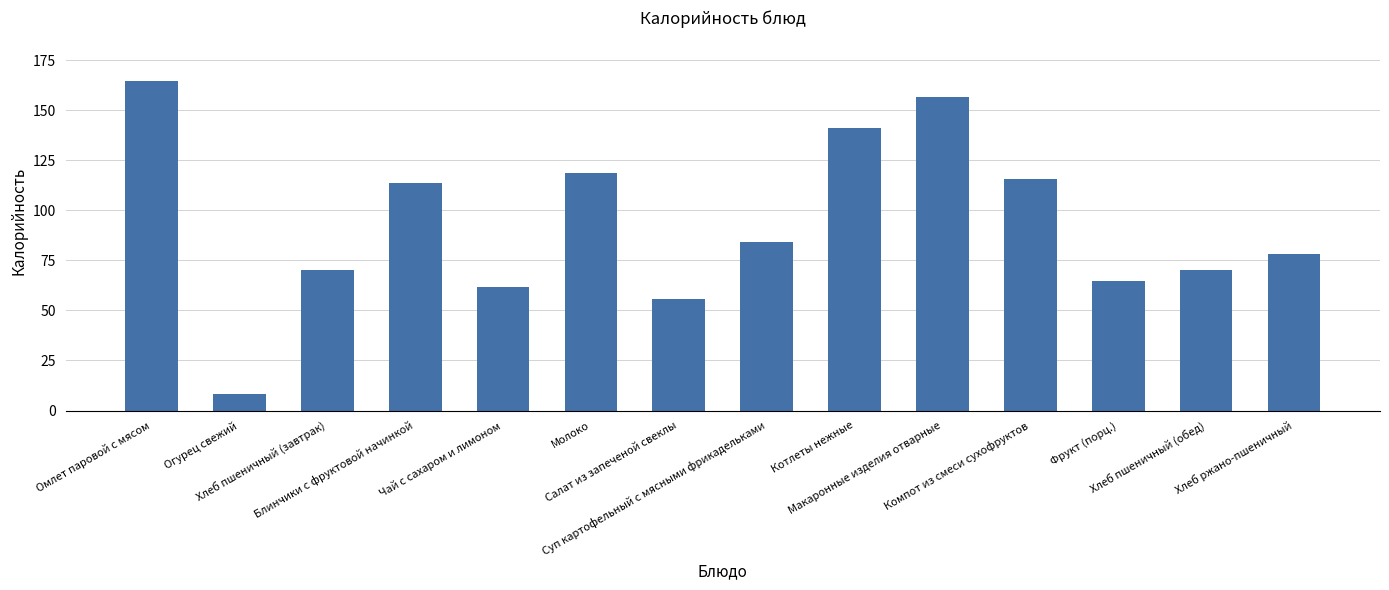

What is the value of the 13th bar from the left?

70.2